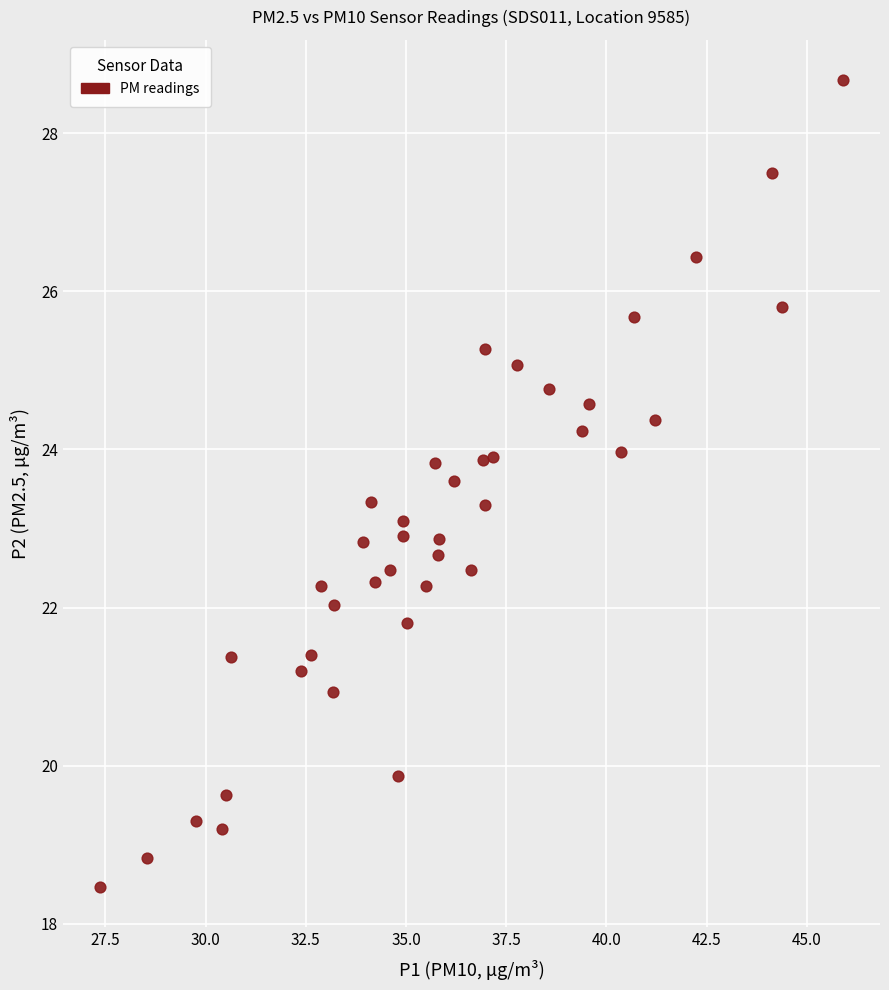

What is the range of X values (max minus min)?

18.5